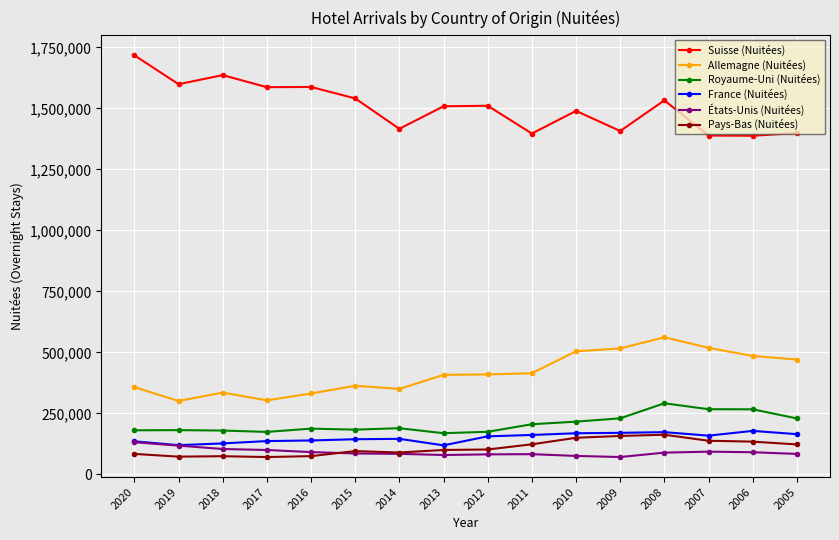

The value of Allemagne (Nuitées) at 2019 is 300979. True or false?

True